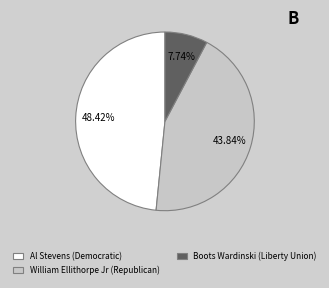

Combined, do William Ellithorpe Jr (Republican) and Boots Wardinski (Liberty Union) account for over 50%?

Yes